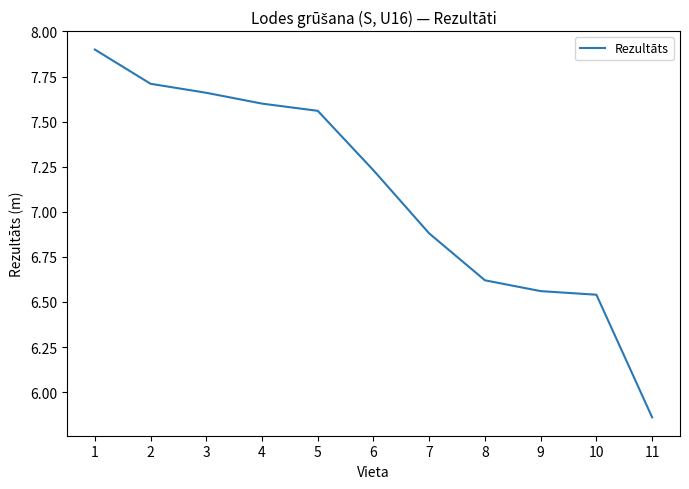

Where does the data first go above 7?

1